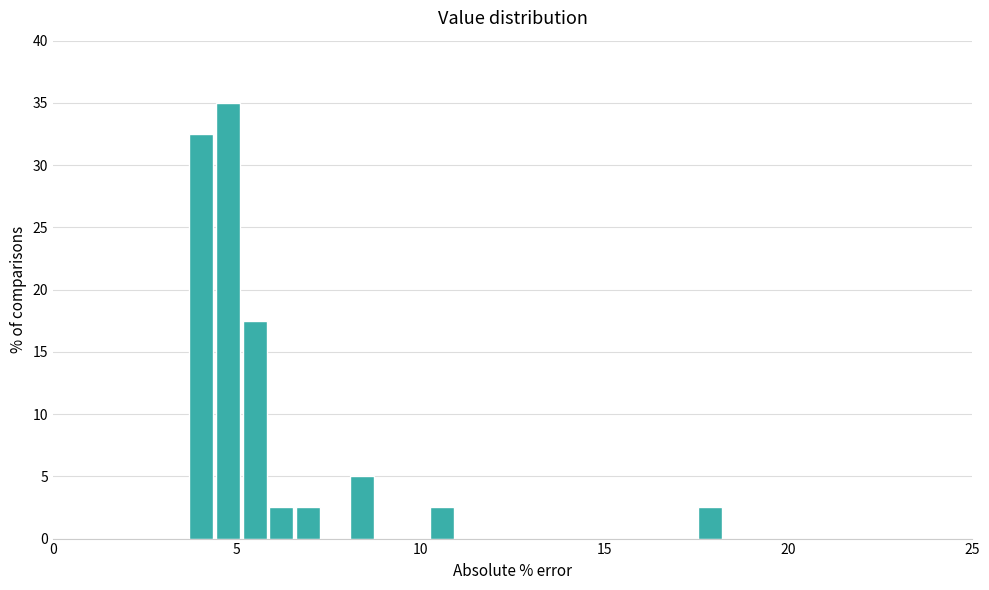

Read against the x-axis, roughly where is the centre of the tallest bar?

5.0